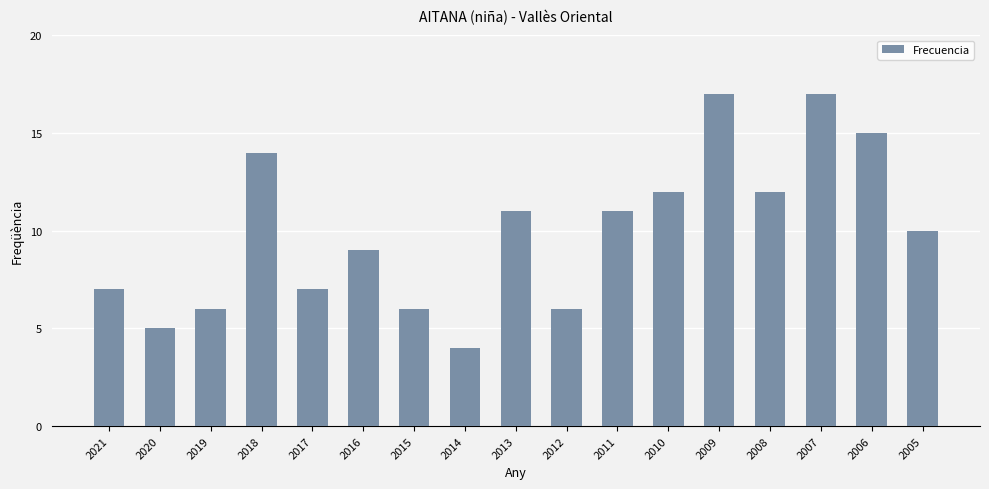

How many data points does each series have?

17